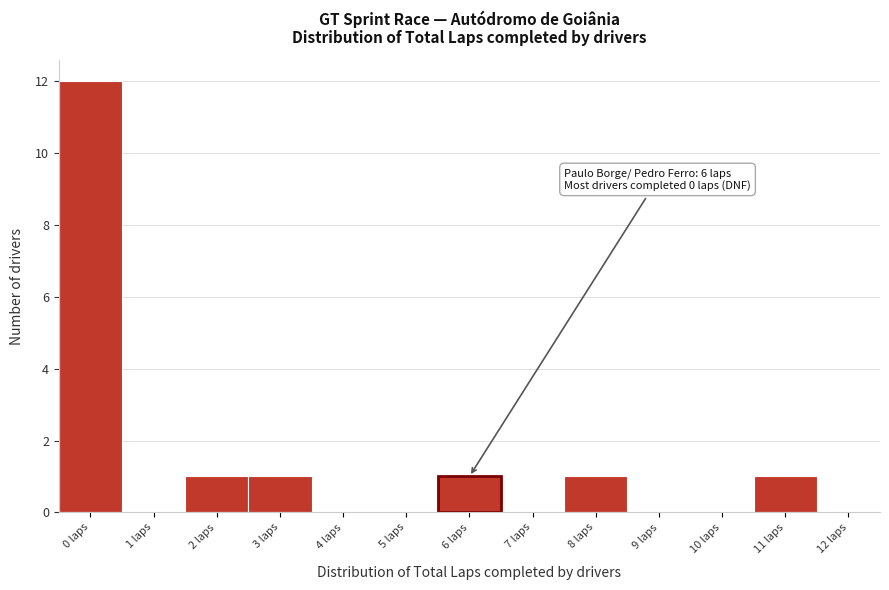

Over which range of the x-axis is the bar tallest?

-0.5 to 0.5